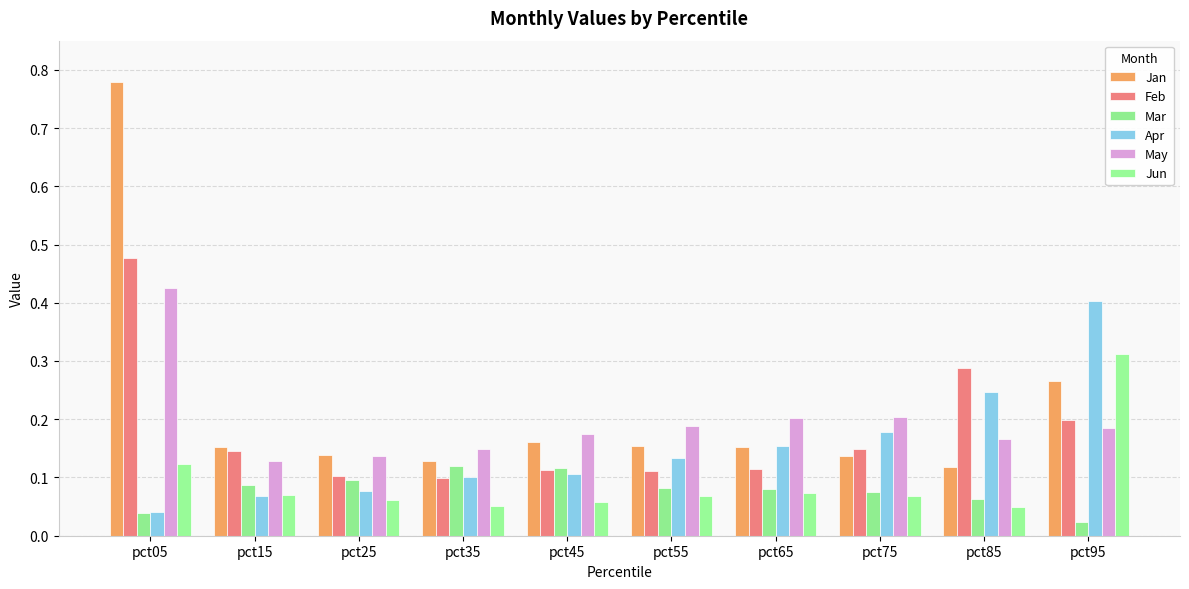

How many series are shown in this chart?

6